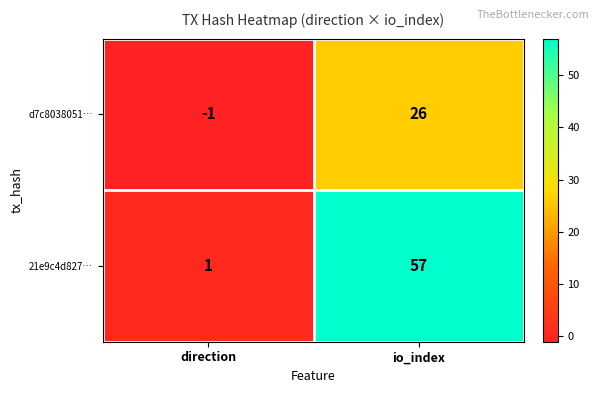

Rank the series at direction from highest to lowest value.

21e9c4d827…, d7c8038051…